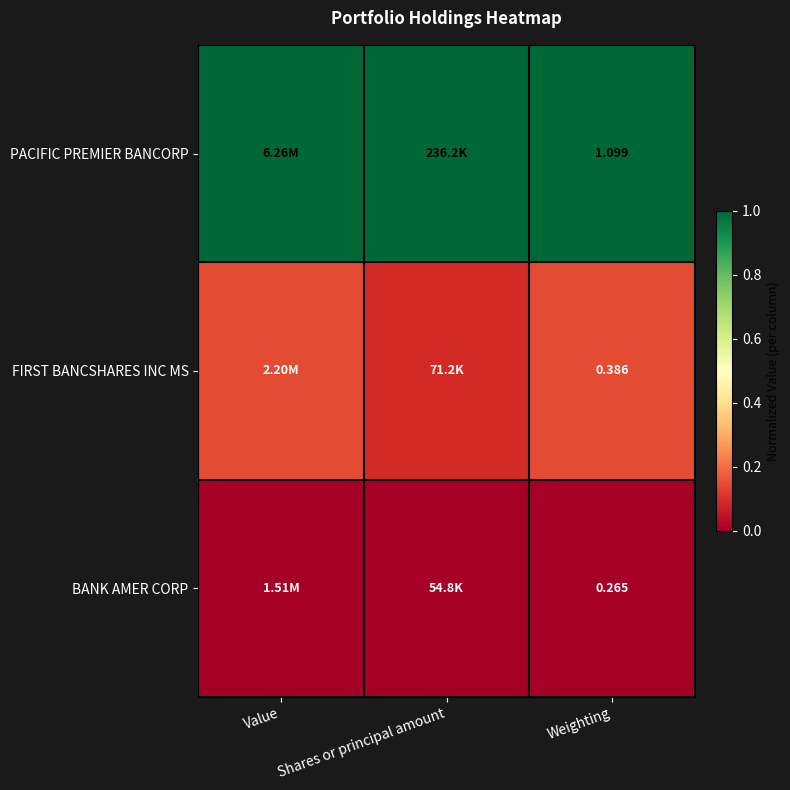

How many FIRST BANCSHARES INC MS values are between 0 and 1?

3